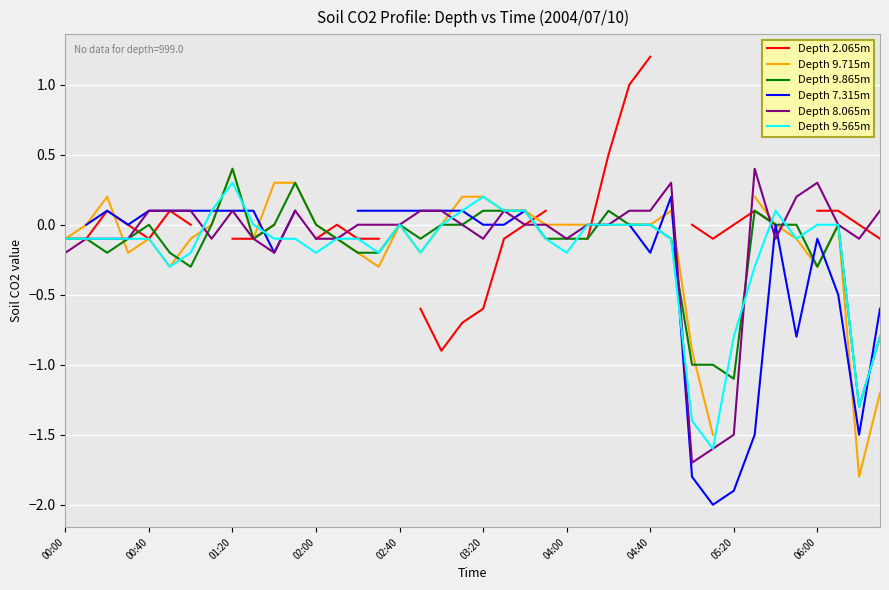

What position from the left is 29?

30